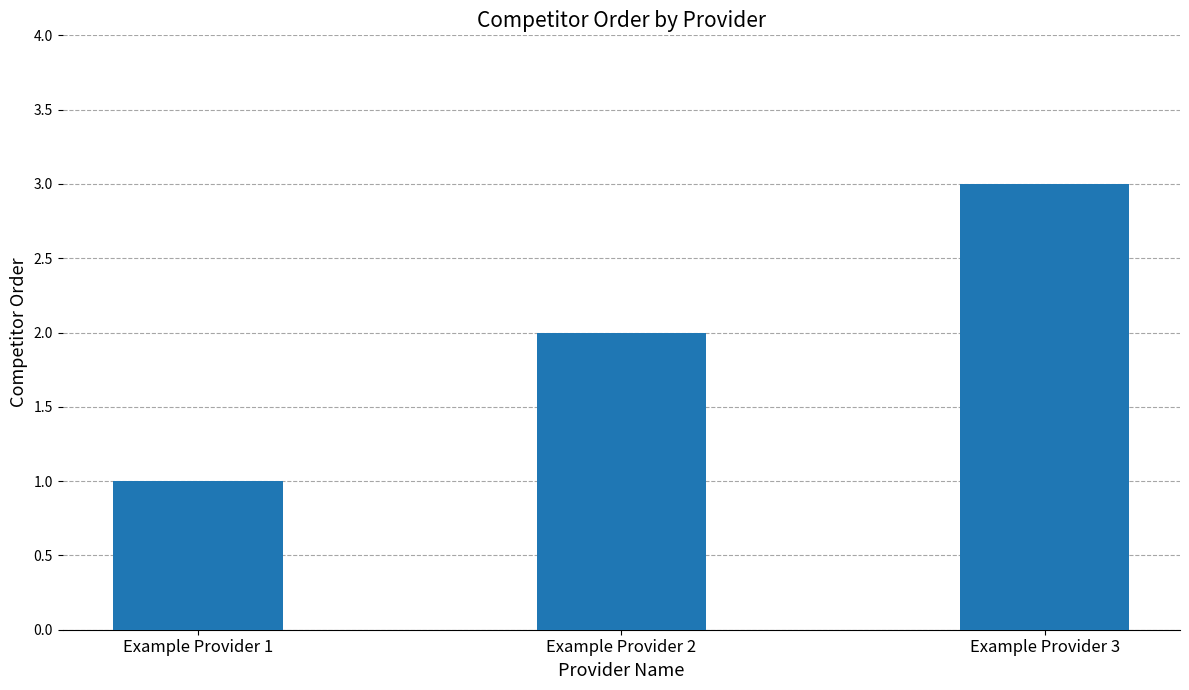

What is the approximate value at Example Provider 3?

3